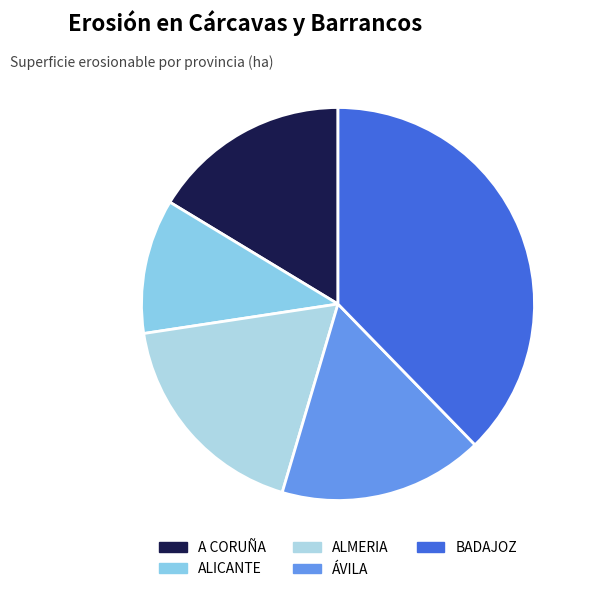

What percentage is NOT represented by ALICANTE?

88.9%